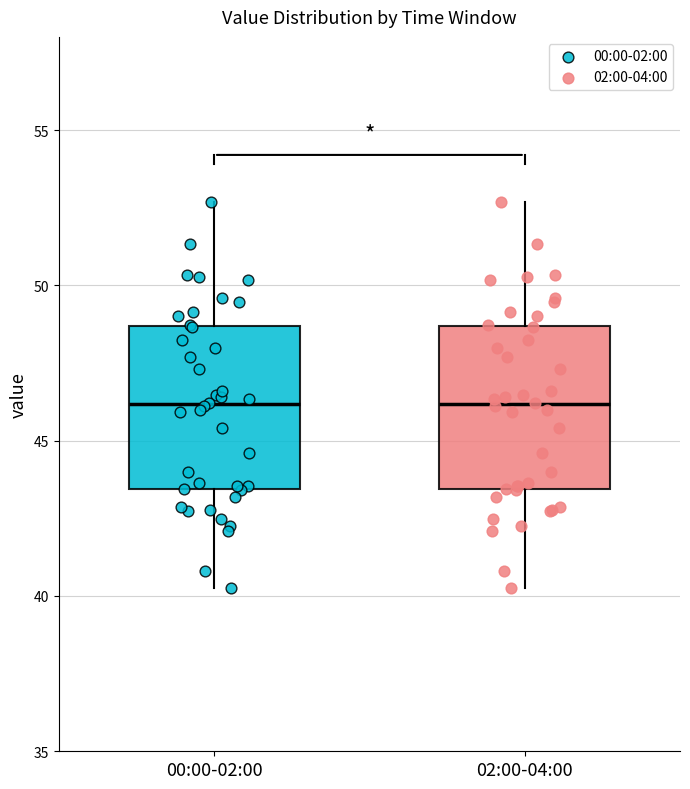

Reading left to right, read every box against the y-axis: the position of its median line, the range the box covers, and the ends of its whiskers. The values are not printed on the chart, so give them approximately, as read against the axis.

00:00-02:00: median 46.0, box 43.5 to 48.5, whiskers 40.5 to 52.5
02:00-04:00: median 46.0, box 43.5 to 48.5, whiskers 40.5 to 52.5